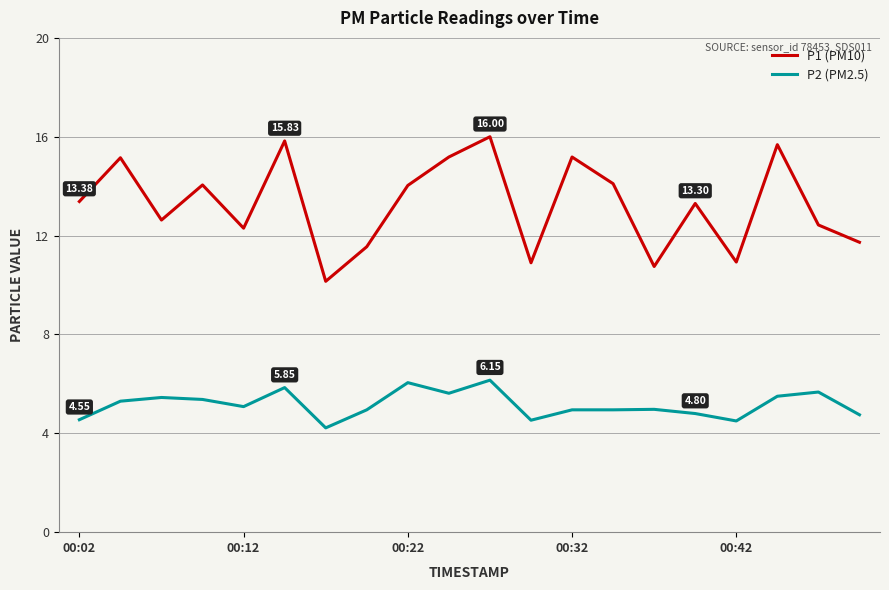

What is the minimum value for P2 (PM2.5)?

4.2